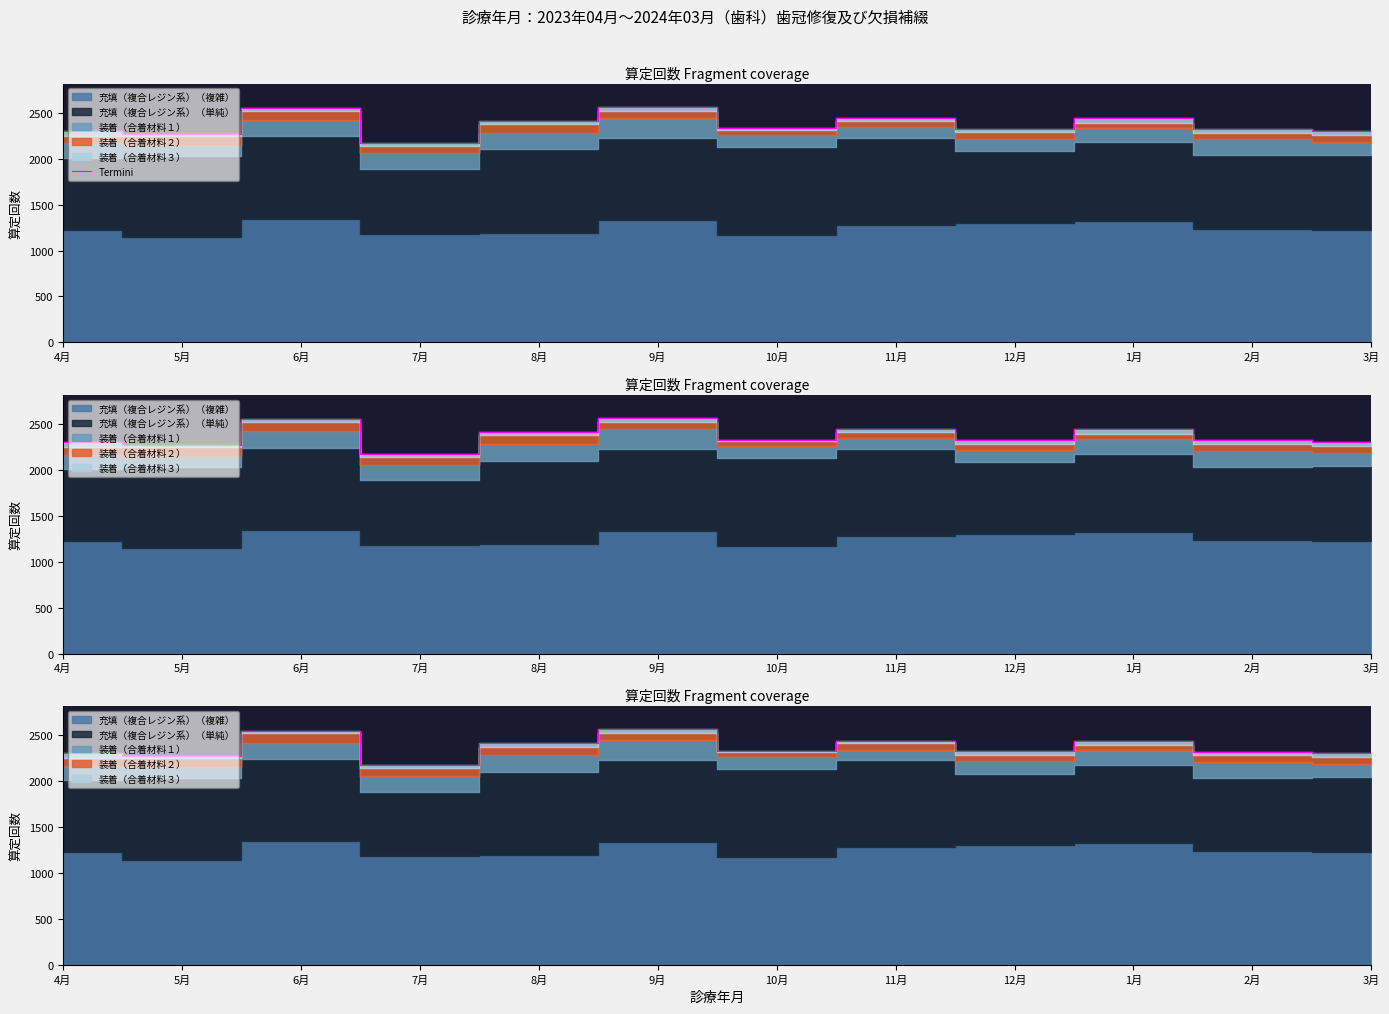

How many interior local peaks (higher than both neighbors) does the data have?

4